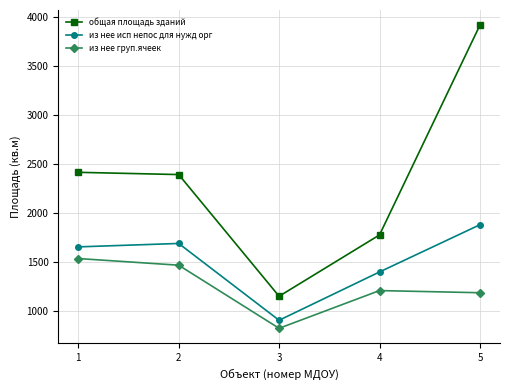

What is the value of the из нее груп.ячеек point at the 2nd from the left?

1469